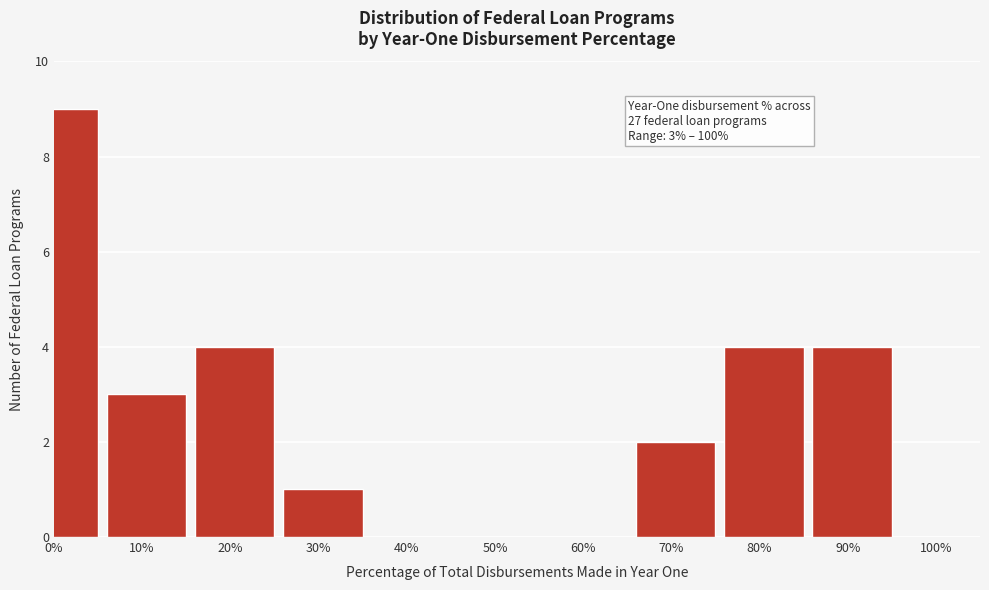

Reading left to right, extract all data points from this chart.

0%=9	10%=3	20%=4	30%=1	40%=0	50%=0	60%=0	70%=2	80%=4	90%=4